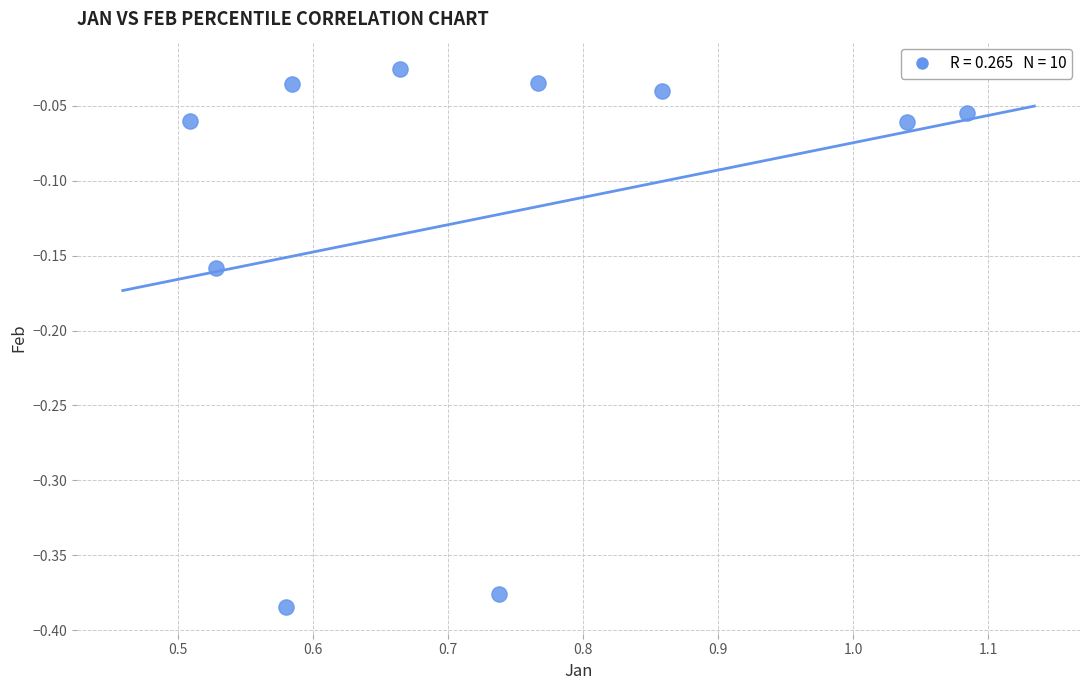

What is the range of Y values (max minus min)?

0.4